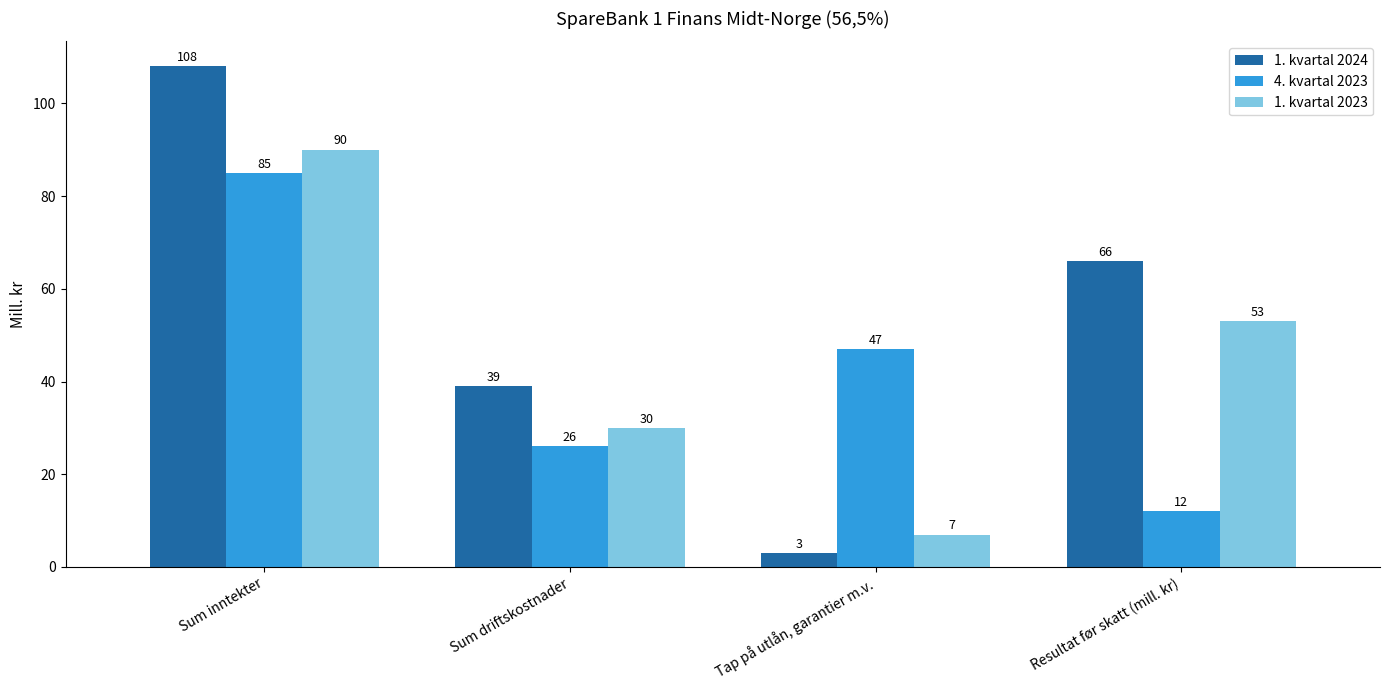

What is the label of the 2nd bar from the right?

Tap på utlån, garantier m.v.